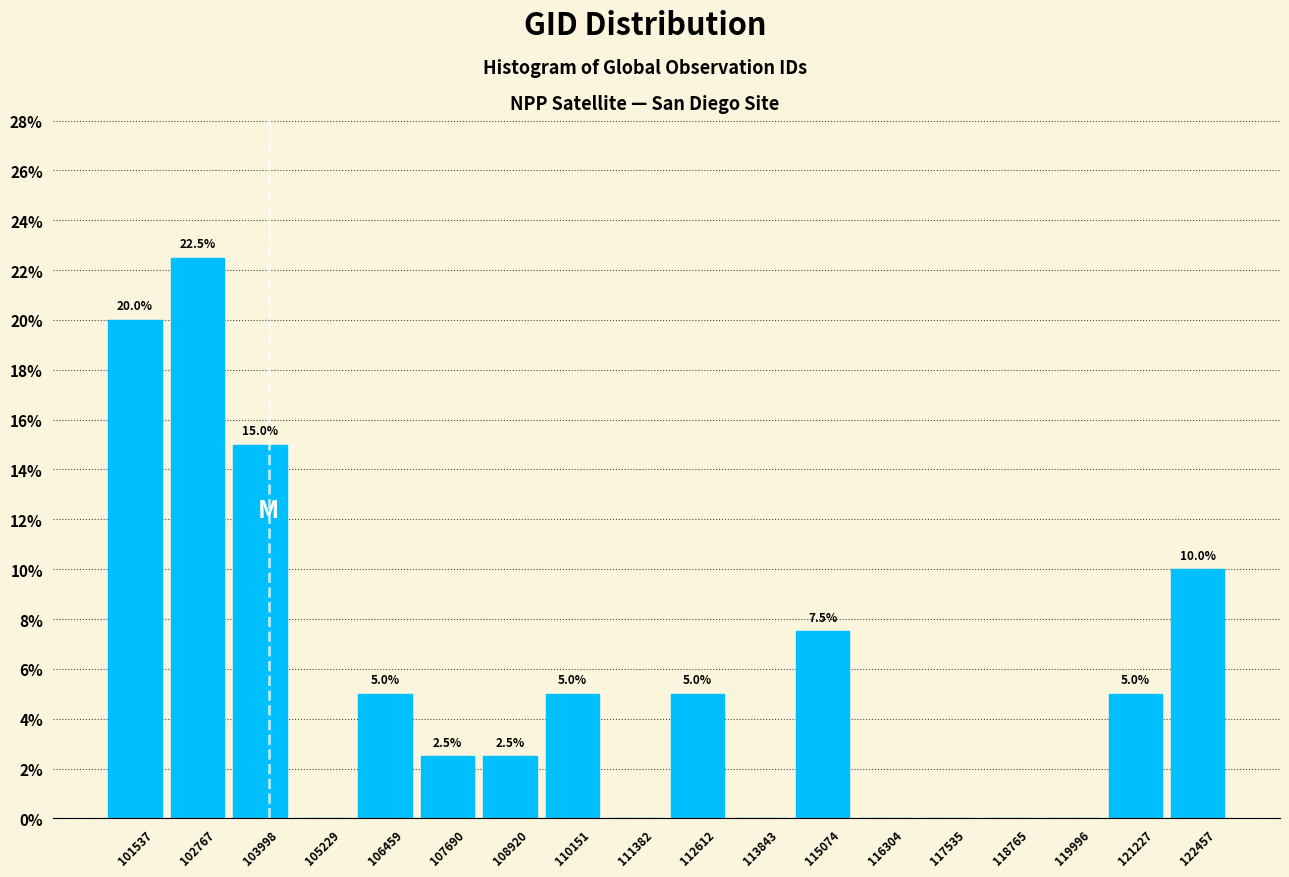

Over which range of the x-axis is the bar tallest?

102200 to 103400